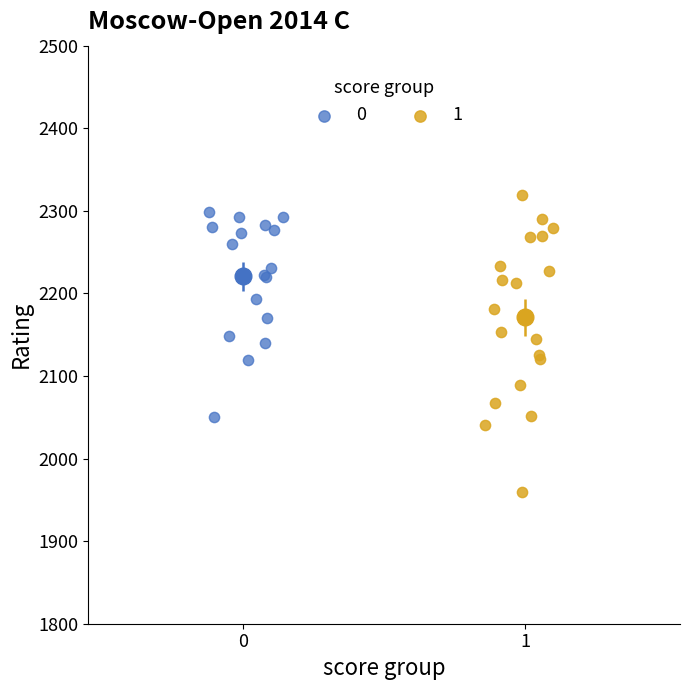

Which series contains the lowest Y value?

1